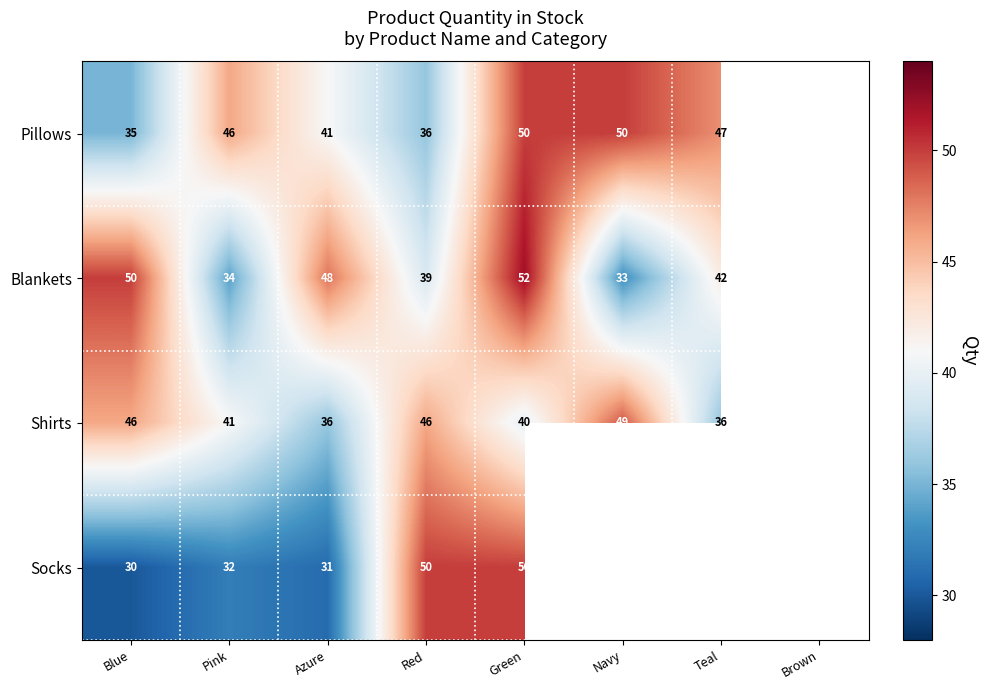

The Shirts series shows 25.1 at Teal. True or false?

False